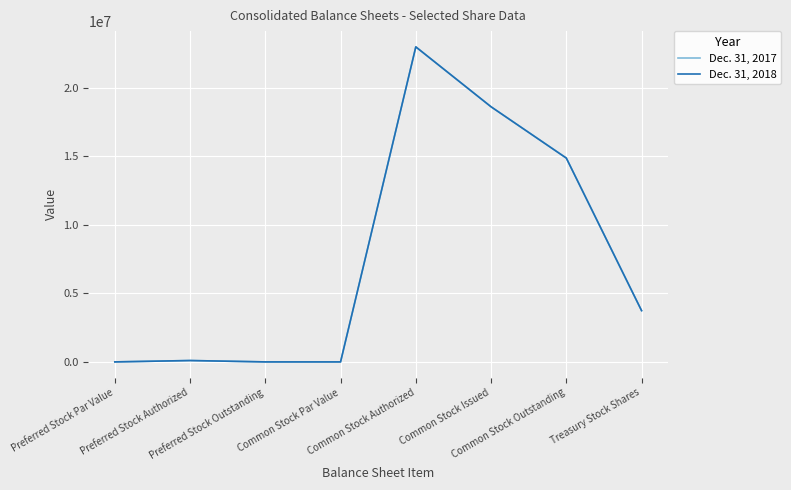

How many lines are shown in the chart?

2